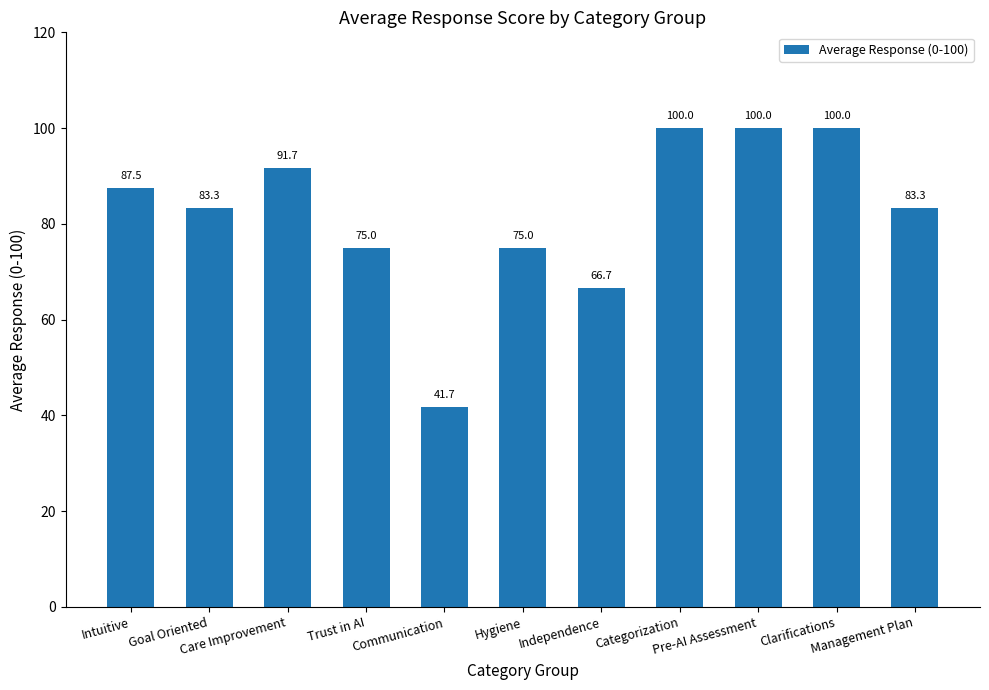

Which has a higher value, Clarifications or Goal Oriented?

Clarifications